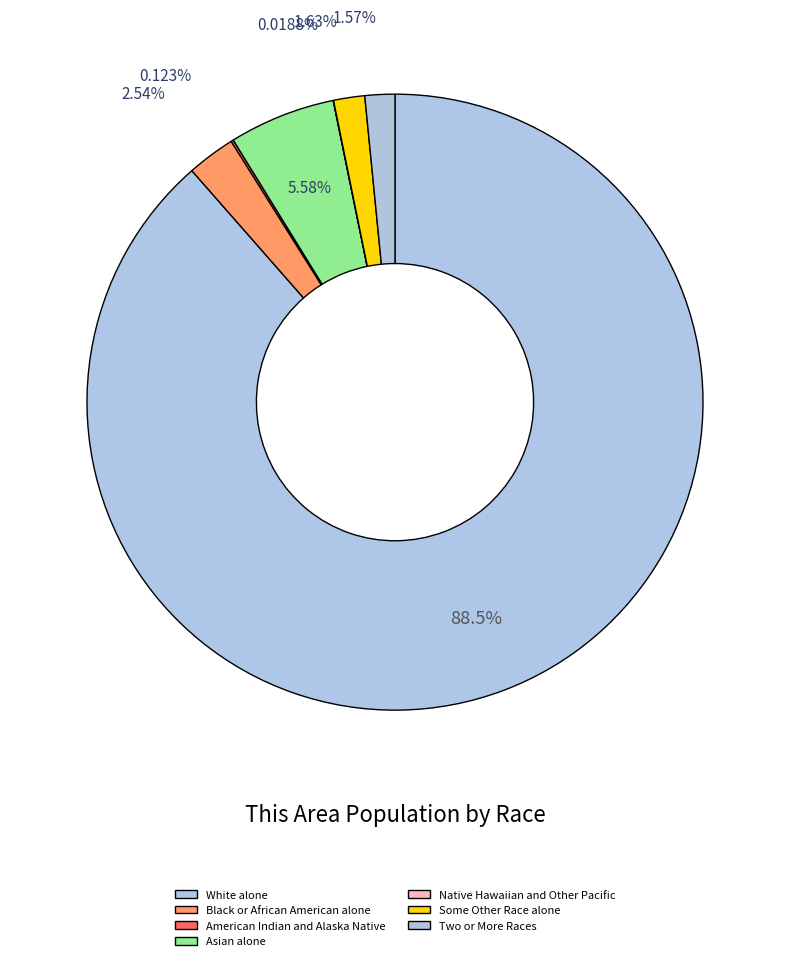

Is it true that Black or African American alone is 13% of the pie?

False